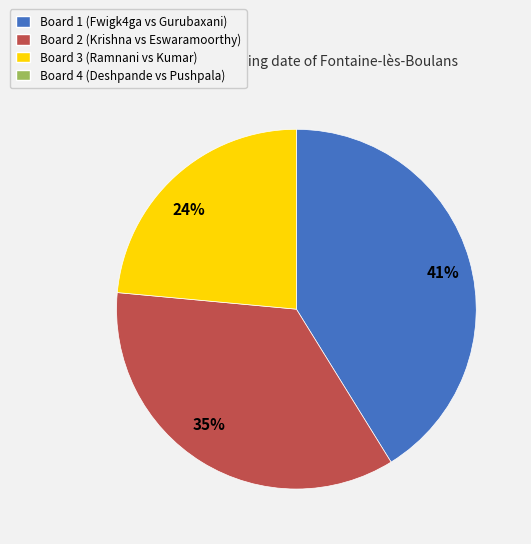

To the nearest percent, what is the average slice percentage?

33%